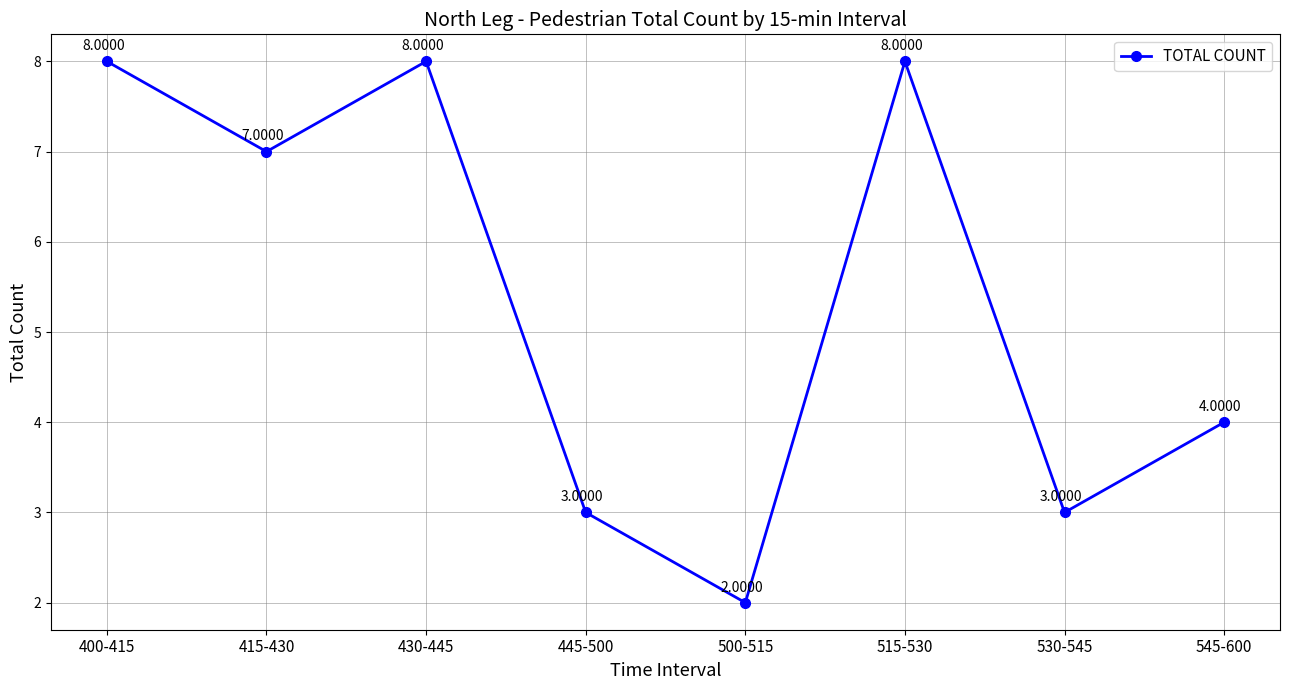

What is the difference between the values at 415-430 and 400-415?

1